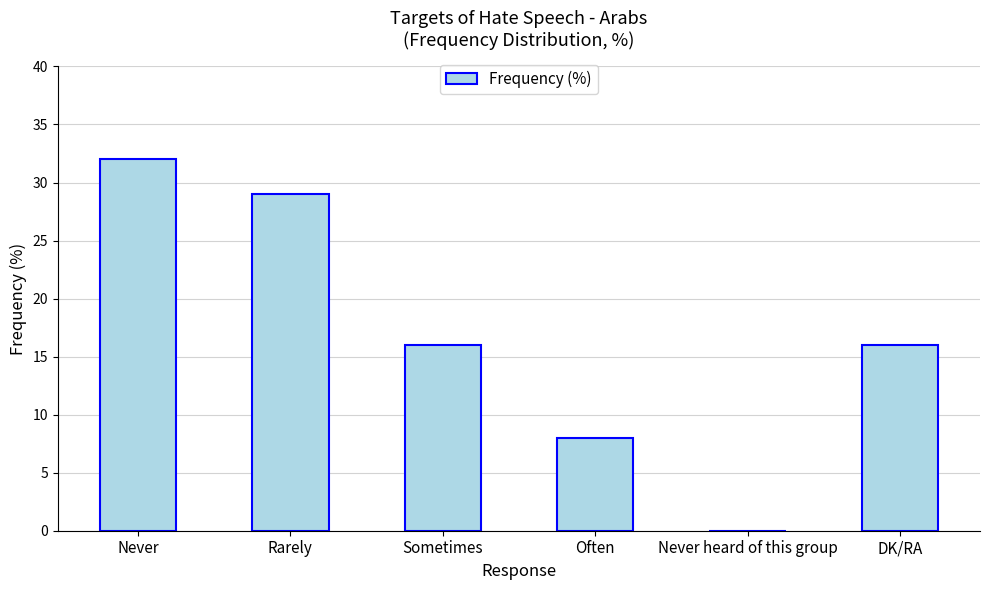

Reading left to right, what are all the values shown in this chart?

32	29	16	8	0	16